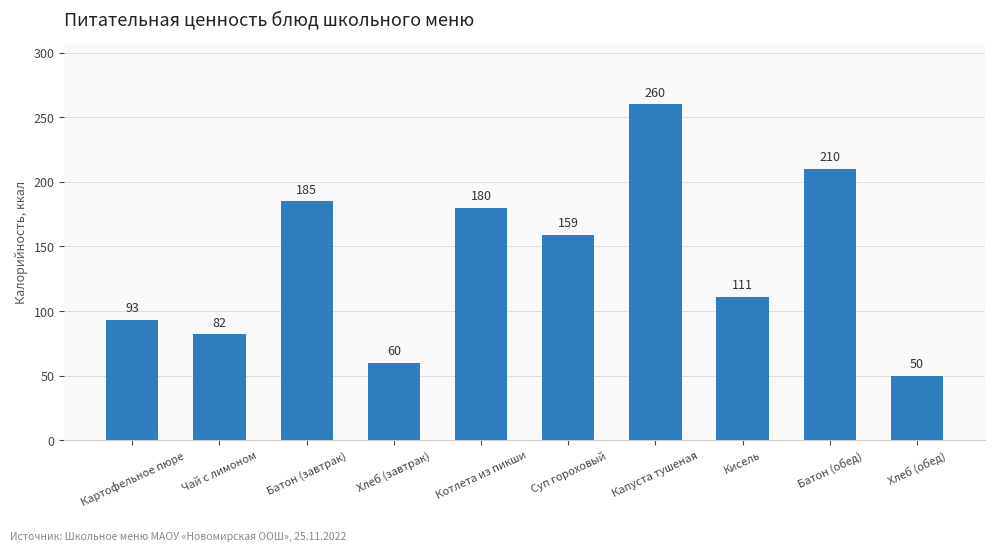

How many bars are there in total?

10